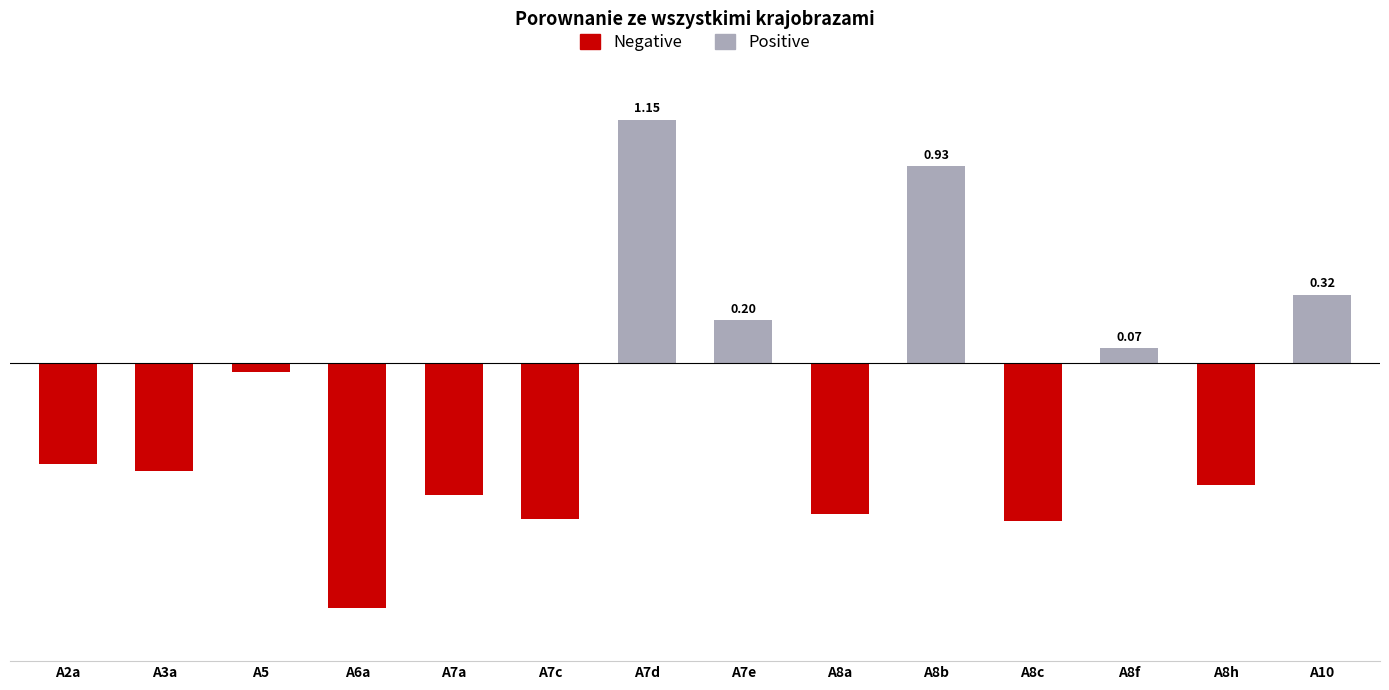

Is the value of Negative at A8a greater than the value of Positive at A8f?

No